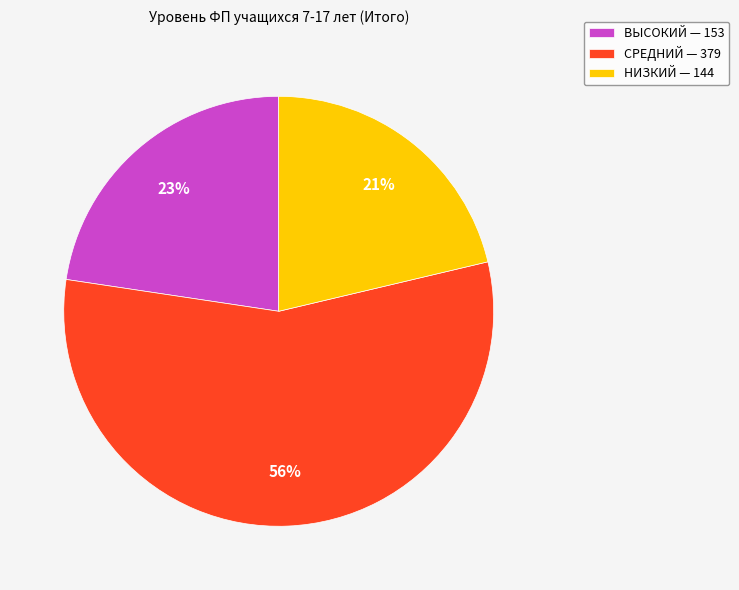

Which slice is the largest?

СРЕДНИЙ